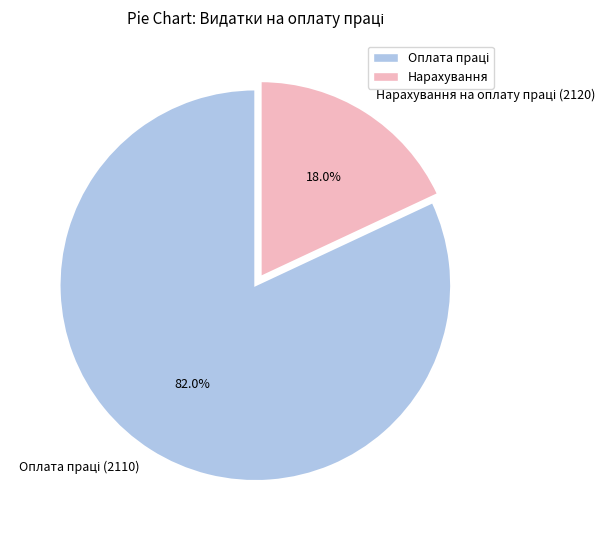

To the nearest percent, what is the average slice percentage?

50%